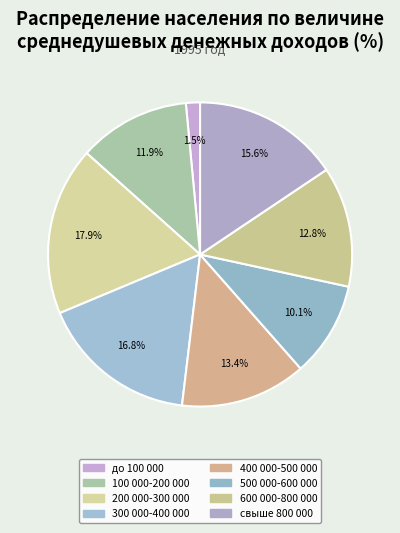

Count the number of slices in the pie.

8